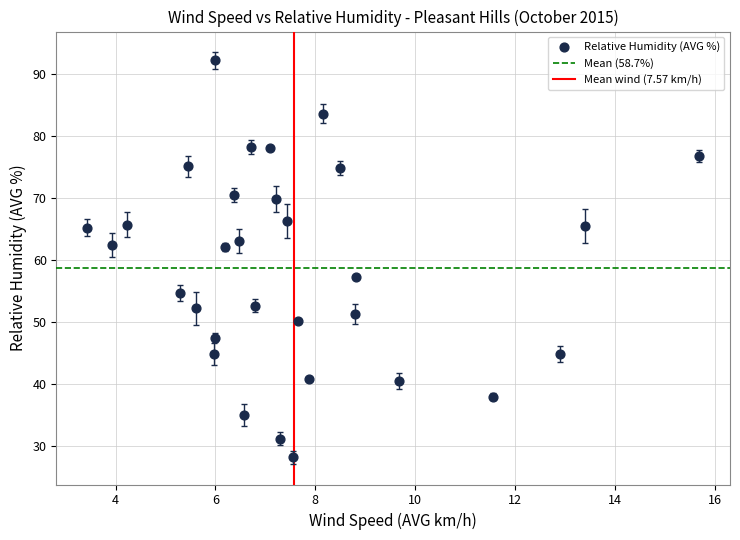

What is the range of Y values (max minus min)?

64.0